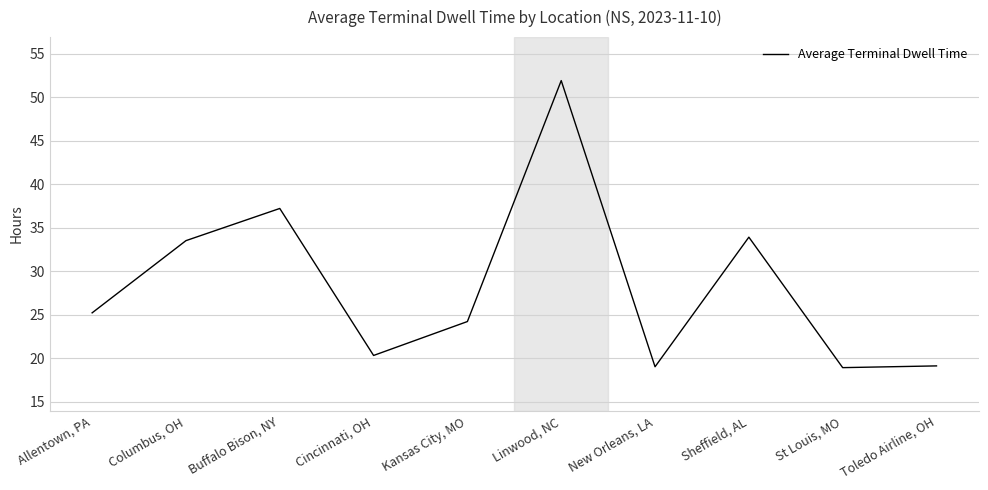

What is the sum of all values?

283.2